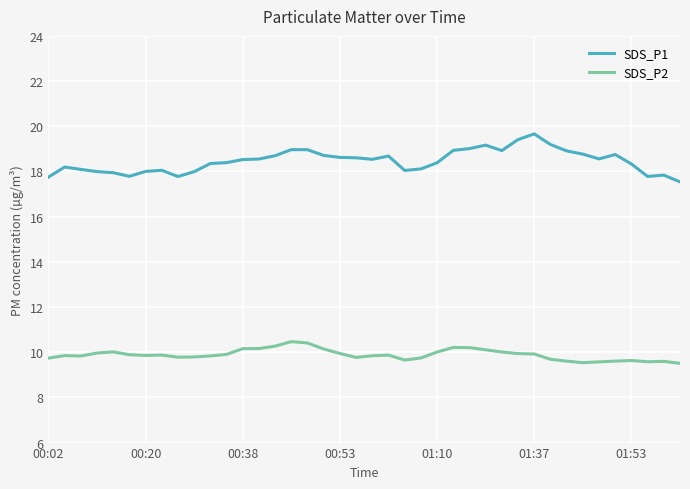

What is the minimum value for SDS_P2?

9.5